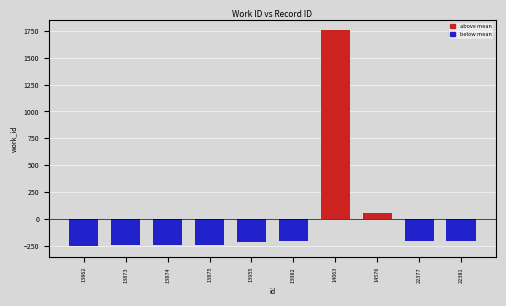

Between 13875 and 14576, which is larger?

14576